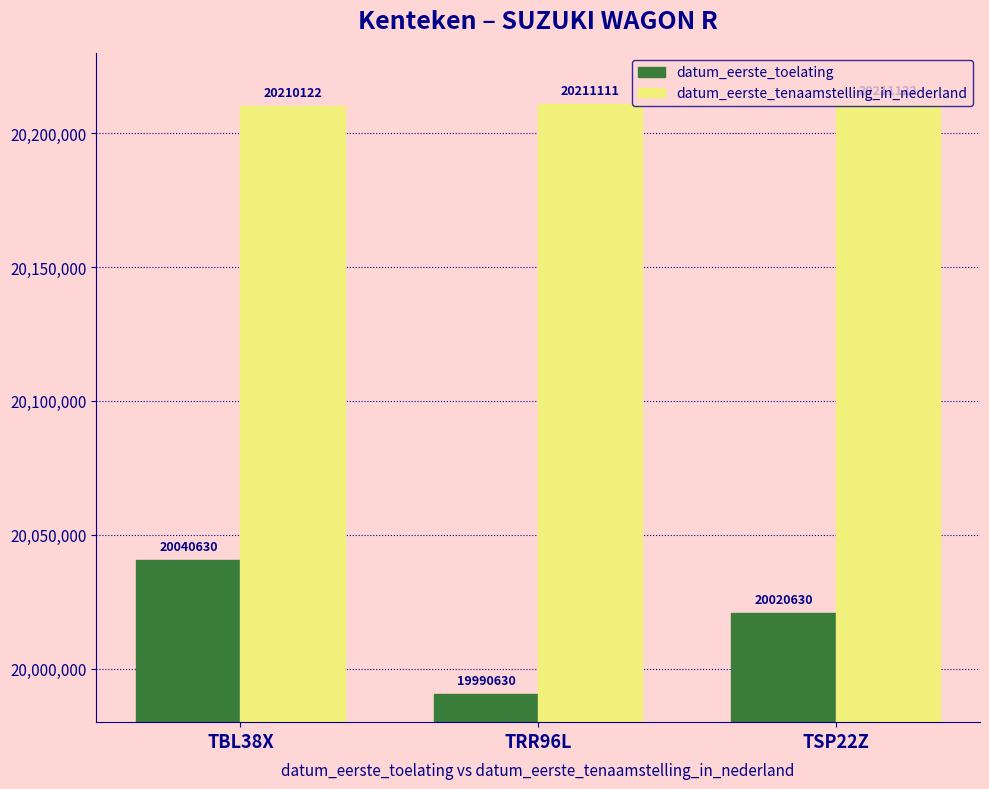

Which series changed the most between TBL38X and TRR96L?

datum_eerste_toelating